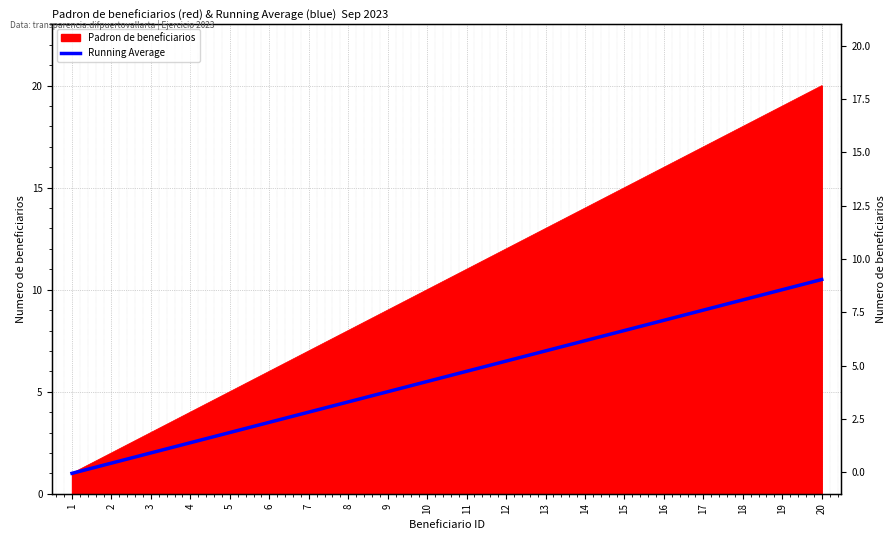

The value at 8 is 6.6. True or false?

False